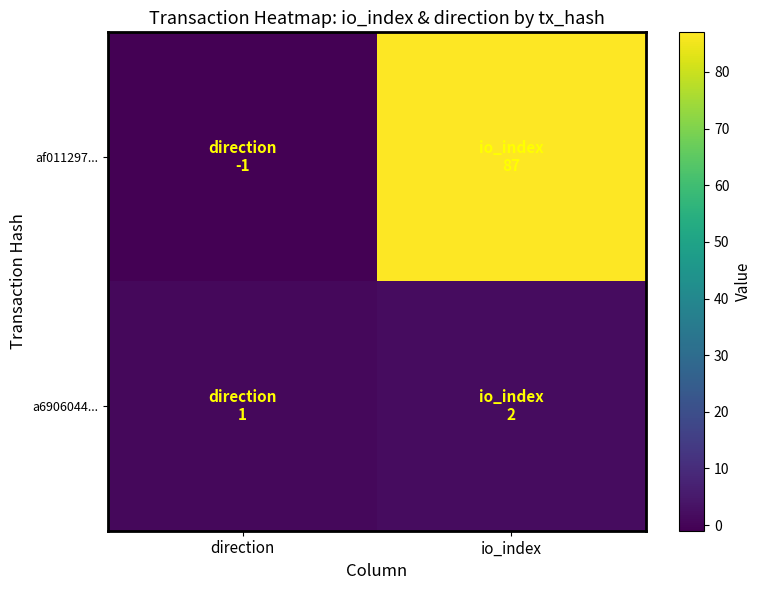

What is the average value of the af011297... series?

43